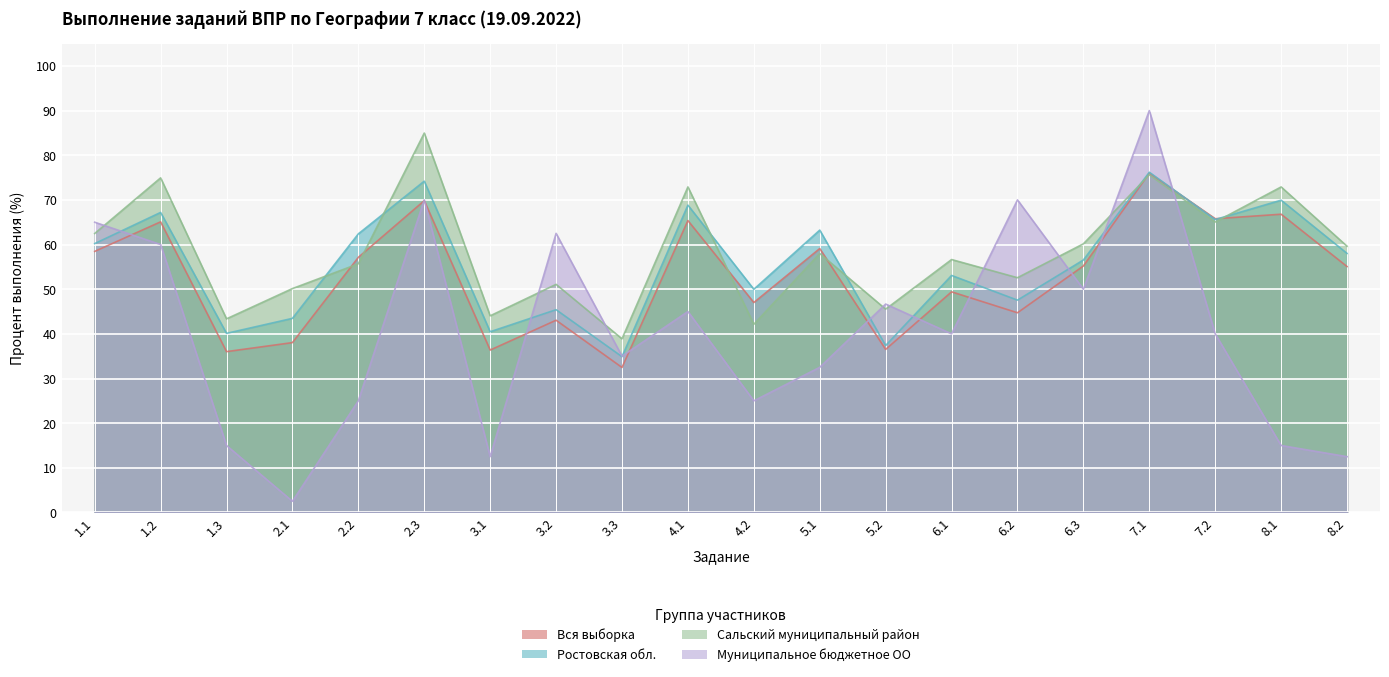

What position from the right is 2.3?

15